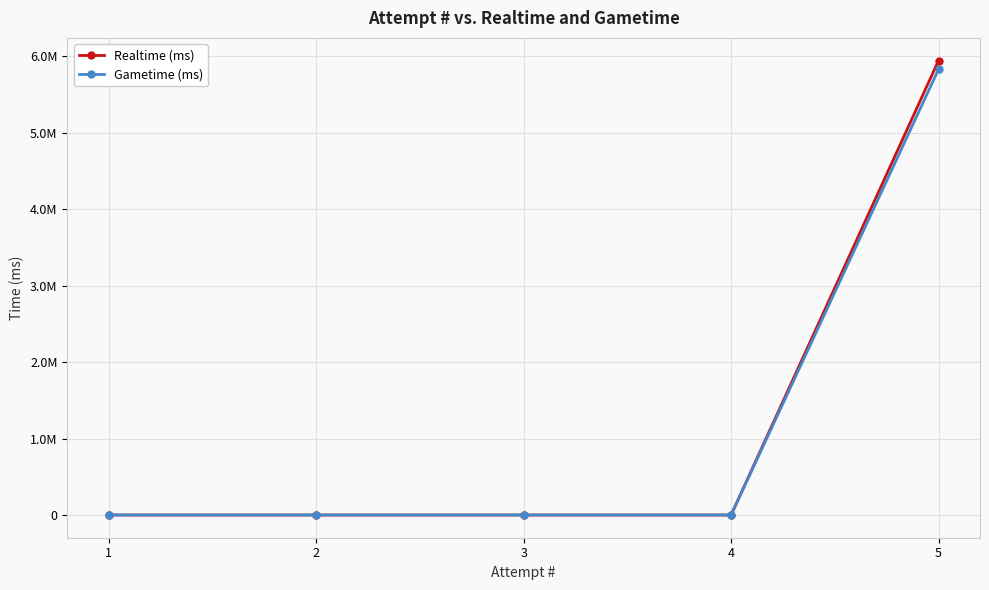

True or false: Realtime (ms) and Gametime (ms) intersect in this chart.

False